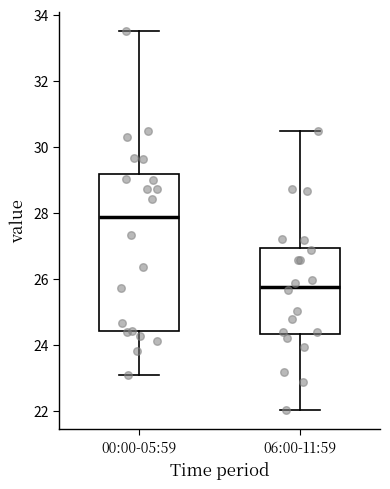

Which box is the tallest, from its lower edge to its upper edge?

00:00-05:59